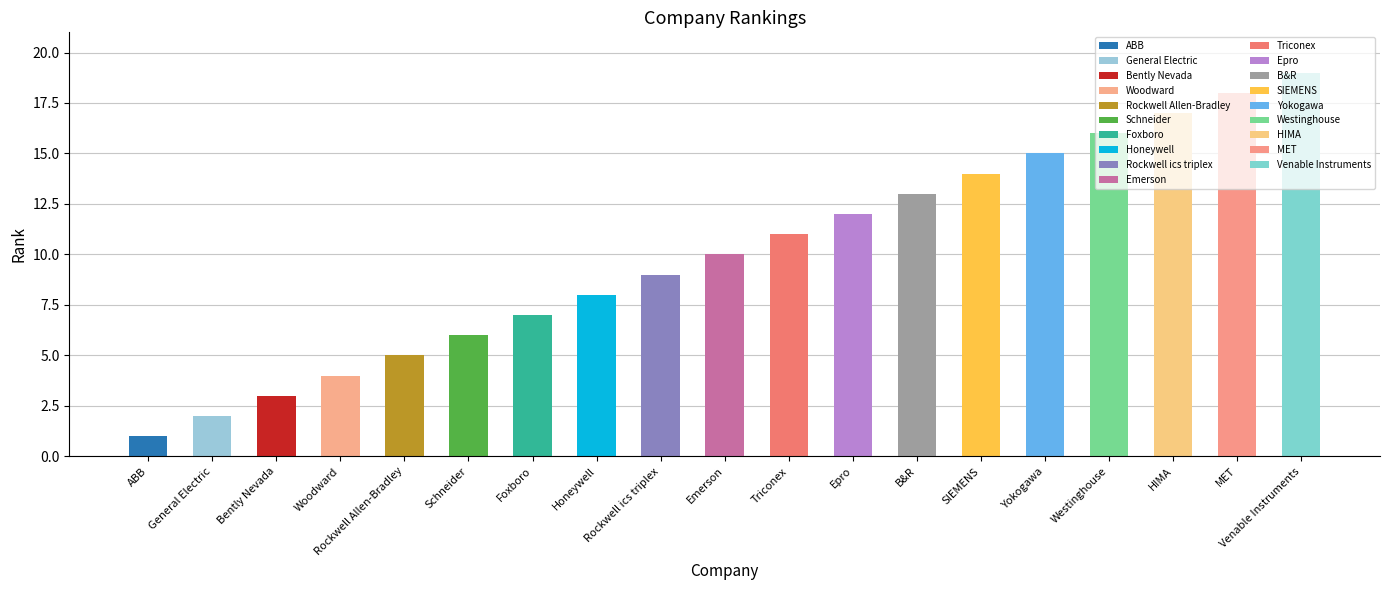

Reading left to right, what are all the values shown in this chart?

1	2	3	4	5	6	7	8	9	10	11	12	13	14	15	16	17	18	19